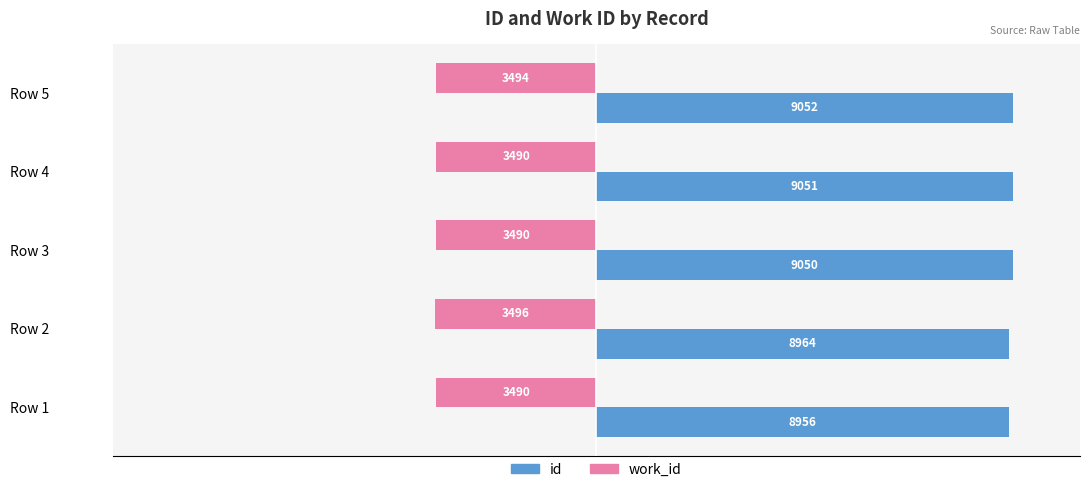

At how many categories does at least one series exceed 1920?

5